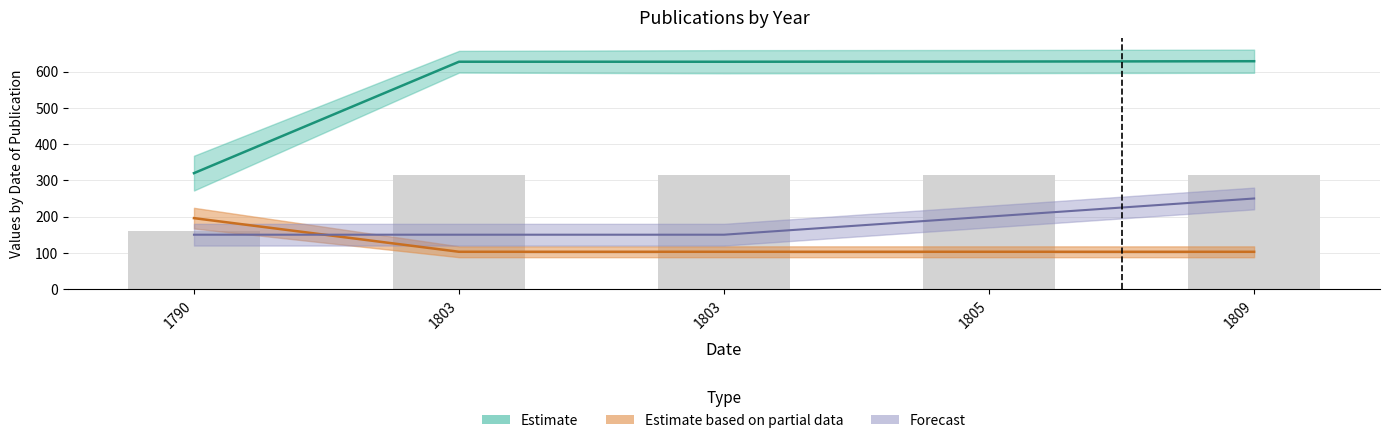

The value of Title Id at 1809 is 629.0. True or false?

True